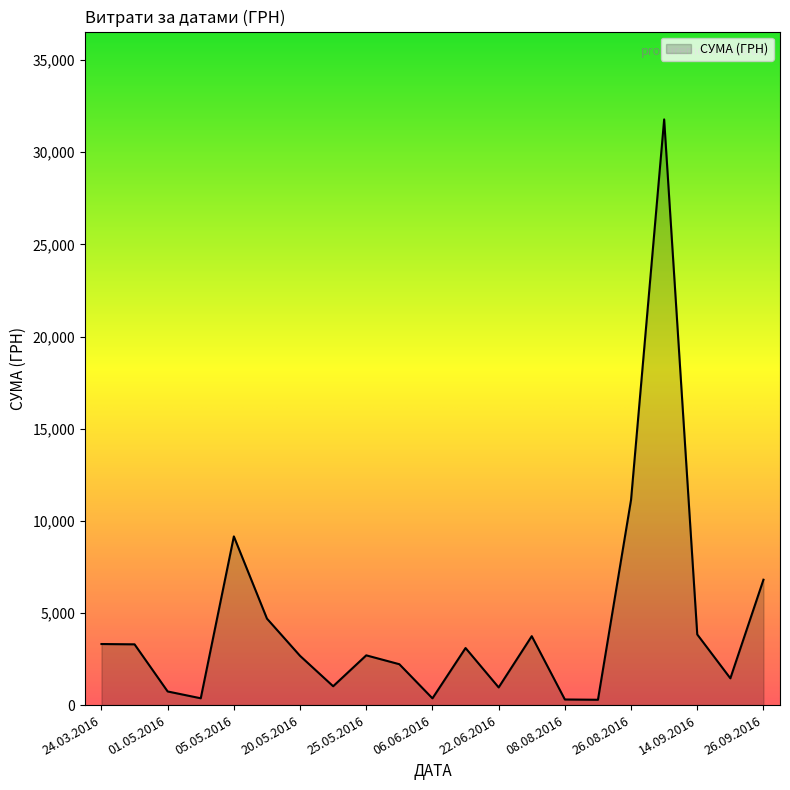

What is the greatest value displayed?

31782.9